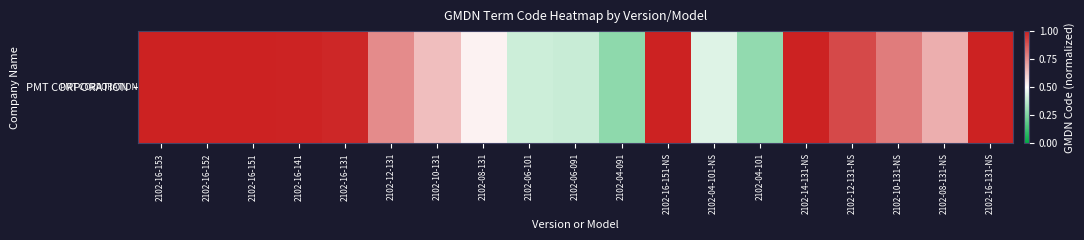

Reading left to right, extract all data points from this chart.

2102-16-153=1.0	2102-16-152=1.0	2102-16-151=1.0	2102-16-141=1.0	2102-16-131=1.0	2102-12-131=0.8	2102-10-131=0.6	2102-08-131=0.5	2102-06-101=0.4	2102-06-091=0.4	2102-04-091=0.3	2102-16-151-NS=1.0	2102-04-101-NS=0.4	2102-04-101=0.3	2102-14-131-NS=1.0	2102-12-131-NS=0.9	2102-10-131-NS=0.8	2102-08-131-NS=0.7	2102-16-131-NS=1.0